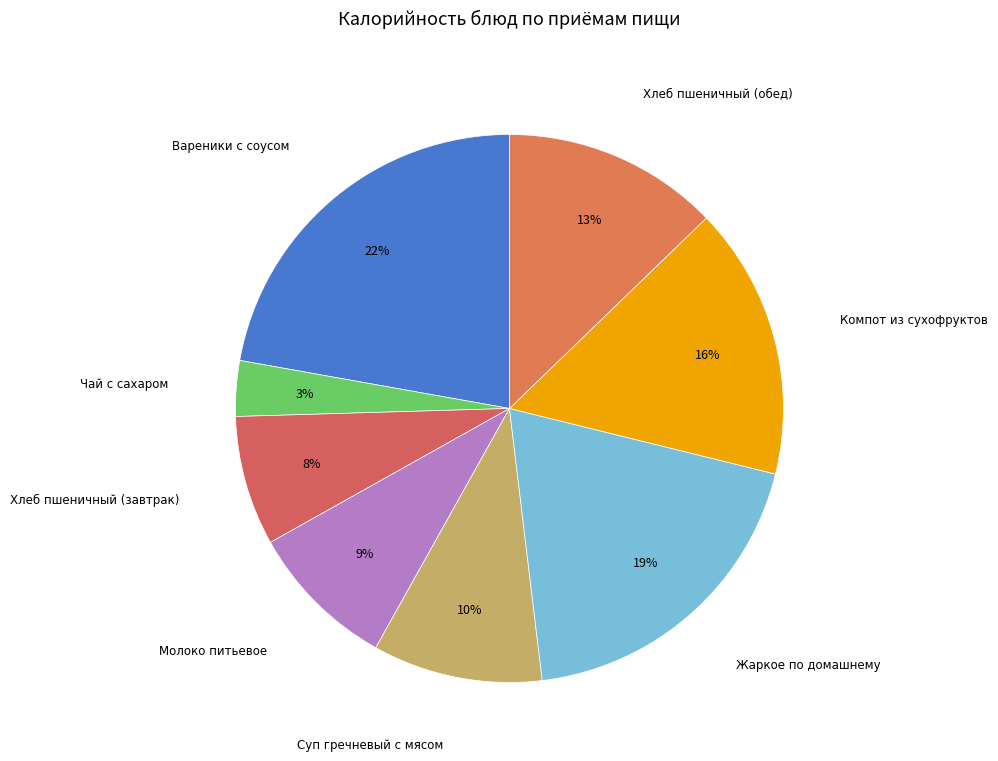

Which slice is the largest?

Вареники с соусом